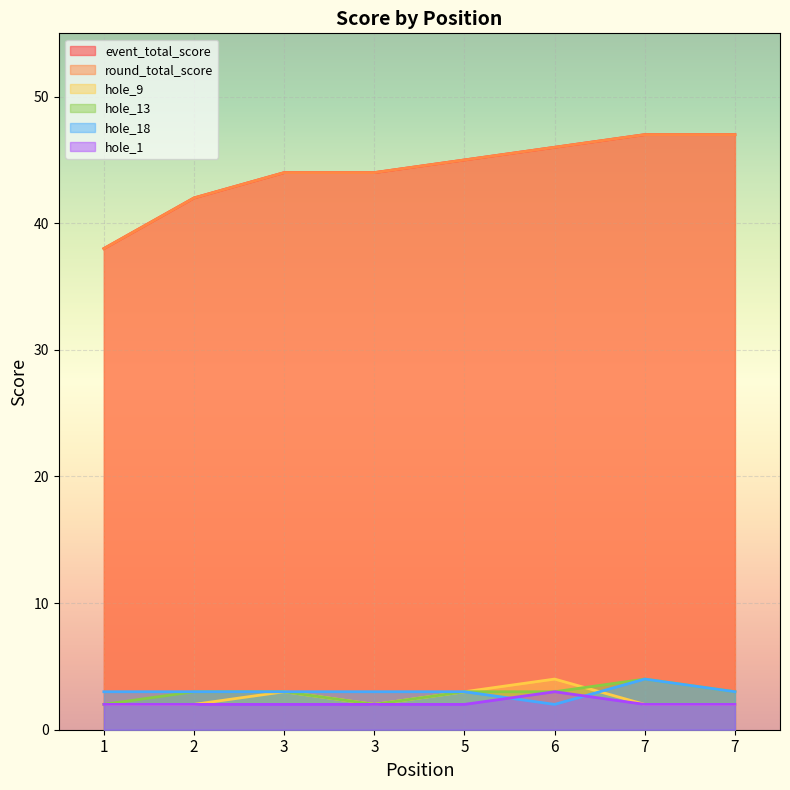

How many intersections are there between hole_18 and hole_1?

2